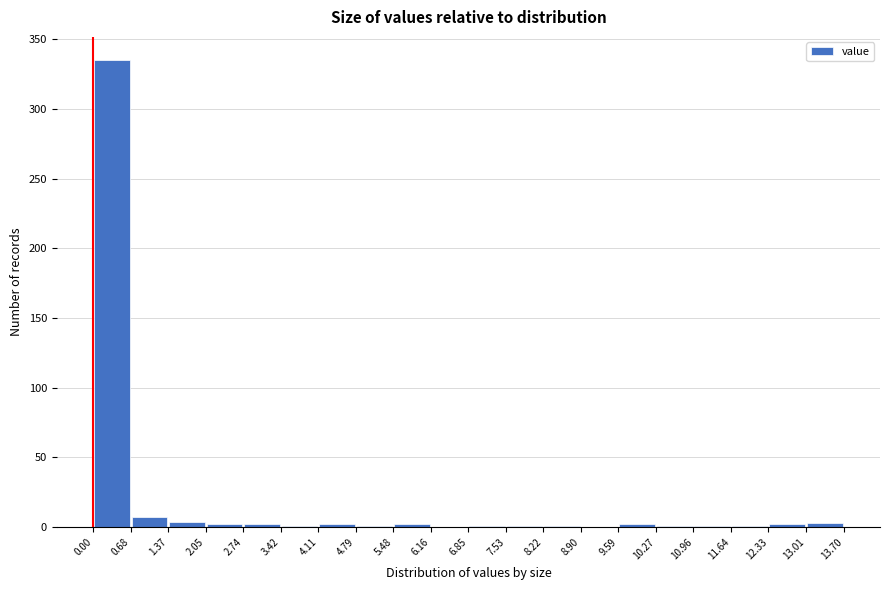

What is the height of the bar covering 0.68 to 1.37 on the x-axis? The values are not printed on the chart, so give them approximately, as read against the axis.

5